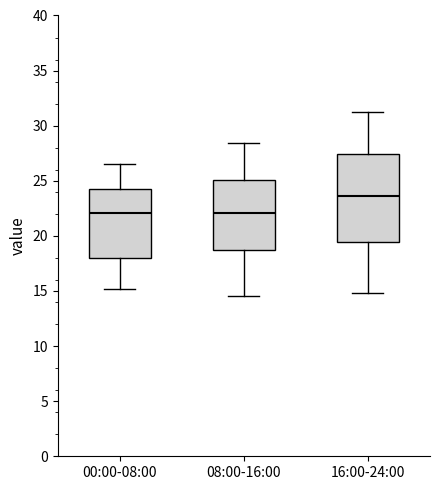

Reading left to right, transcribe this box plot: for each box, give where its median line is, the range the box spans, and where its two whiskers end, as read against the y-axis. The values are not printed on the chart, so give them approximately, as read against the axis.

00:00-08:00: median 22.0, box 18.0 to 24.5, whiskers 15.0 to 26.5
08:00-16:00: median 22.0, box 18.5 to 25.0, whiskers 14.5 to 28.5
16:00-24:00: median 23.5, box 19.5 to 27.5, whiskers 15.0 to 31.0